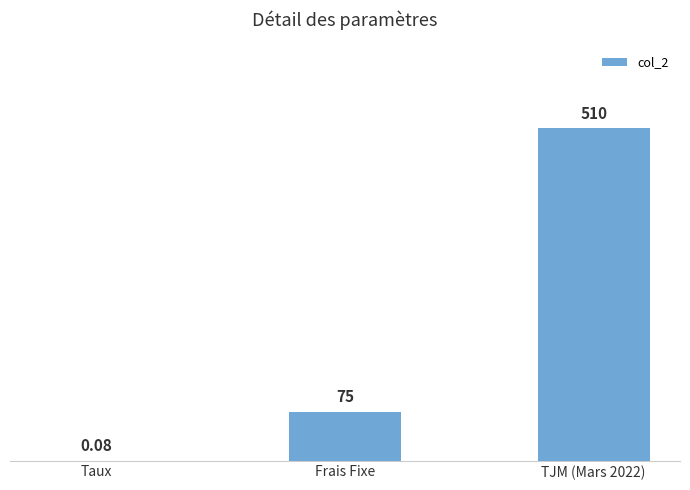

True or false: the data shows 134.3 at TJM (Mars 2022).

False